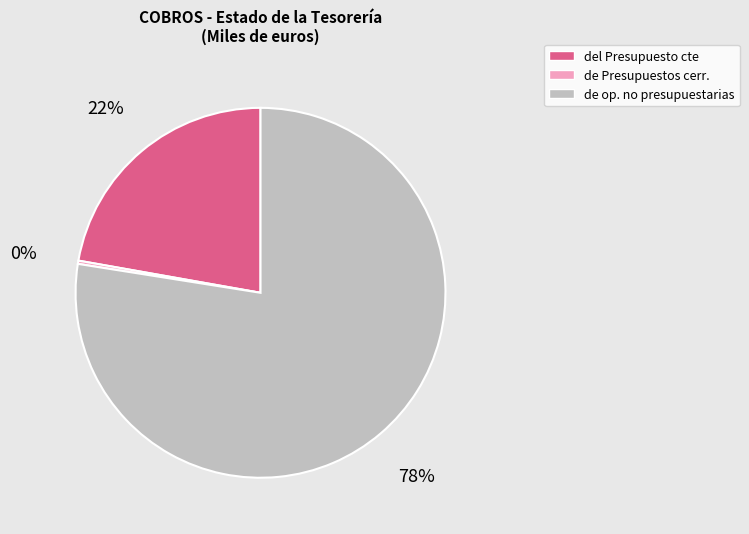

How many slices are in this pie chart?

3